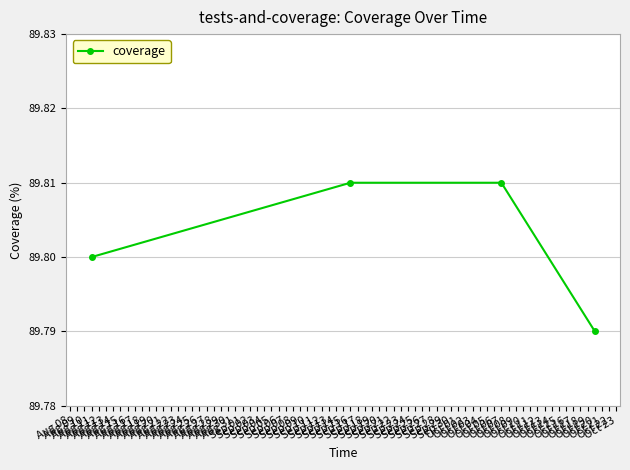

What is the sum of all values?

359.2